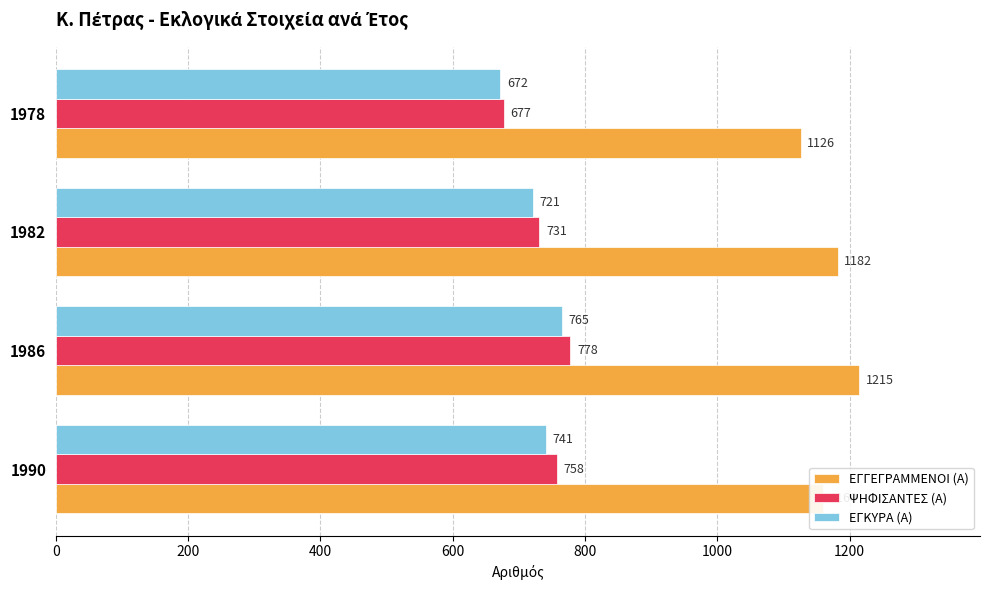

What is the highest value of the ΨΗΦΙΣΑΝΤΕΣ (Α) series?

778